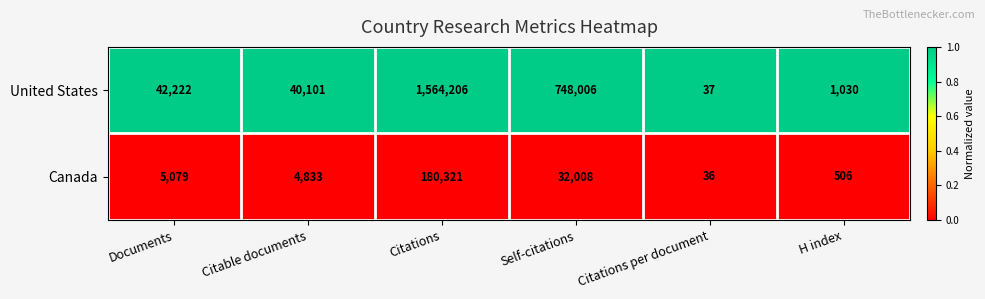

Reading left to right, extract all data points from this chart.

United States: Documents=42222	Citable documents=40101	Citations=1564206	Self-citations=748006	Citations per document=37	H index=1030
Canada: Documents=5079	Citable documents=4833	Citations=180321	Self-citations=32008	Citations per document=36	H index=506